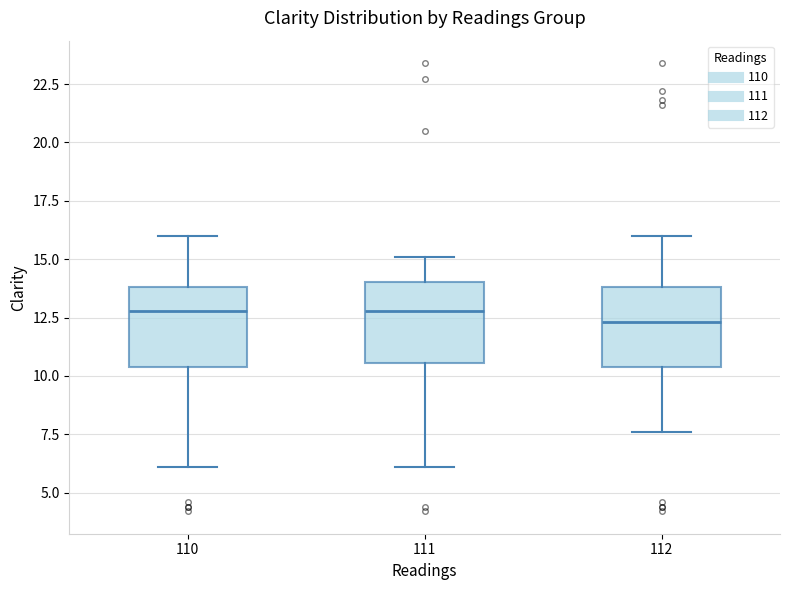

Reading left to right, read every box against the y-axis: the position of its median line, the range the box covers, and the ends of its whiskers. The values are not printed on the chart, so give them approximately, as read against the axis.

110: median 13.0, box 10.5 to 14.0, whiskers 6.0 to 16.0
111: median 13.0, box 10.5 to 14.0, whiskers 6.0 to 15.0
112: median 12.5, box 10.5 to 14.0, whiskers 7.5 to 16.0